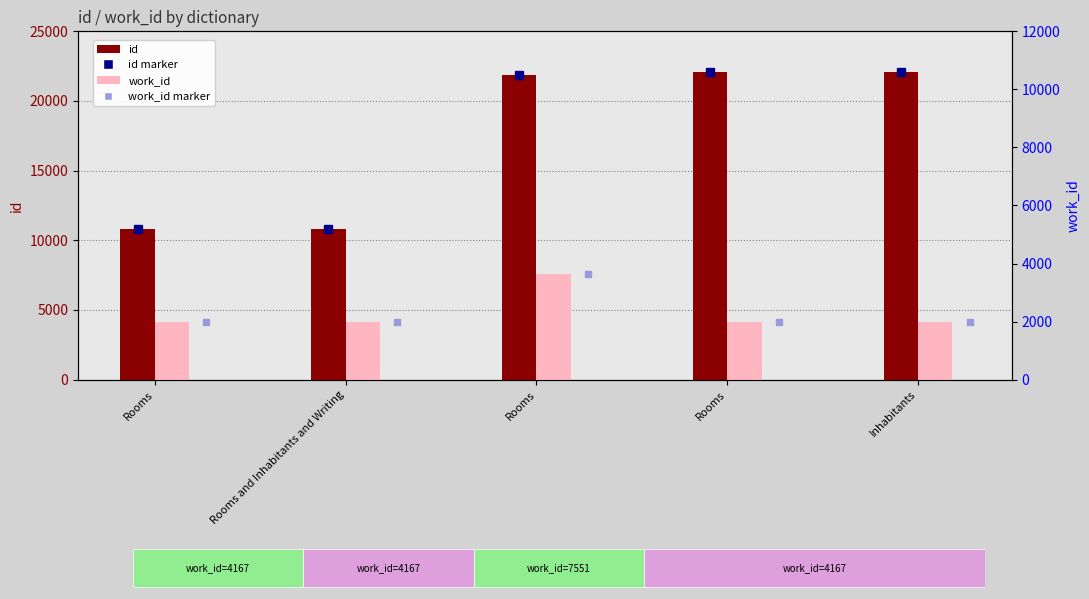

How many bars are there in total?

10